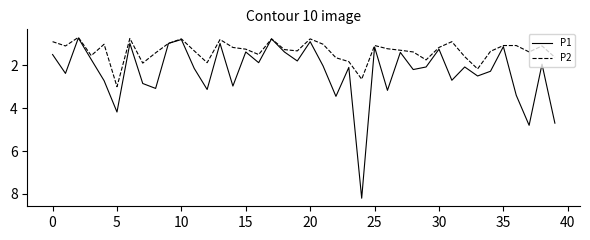

How many lines are shown in the chart?

2